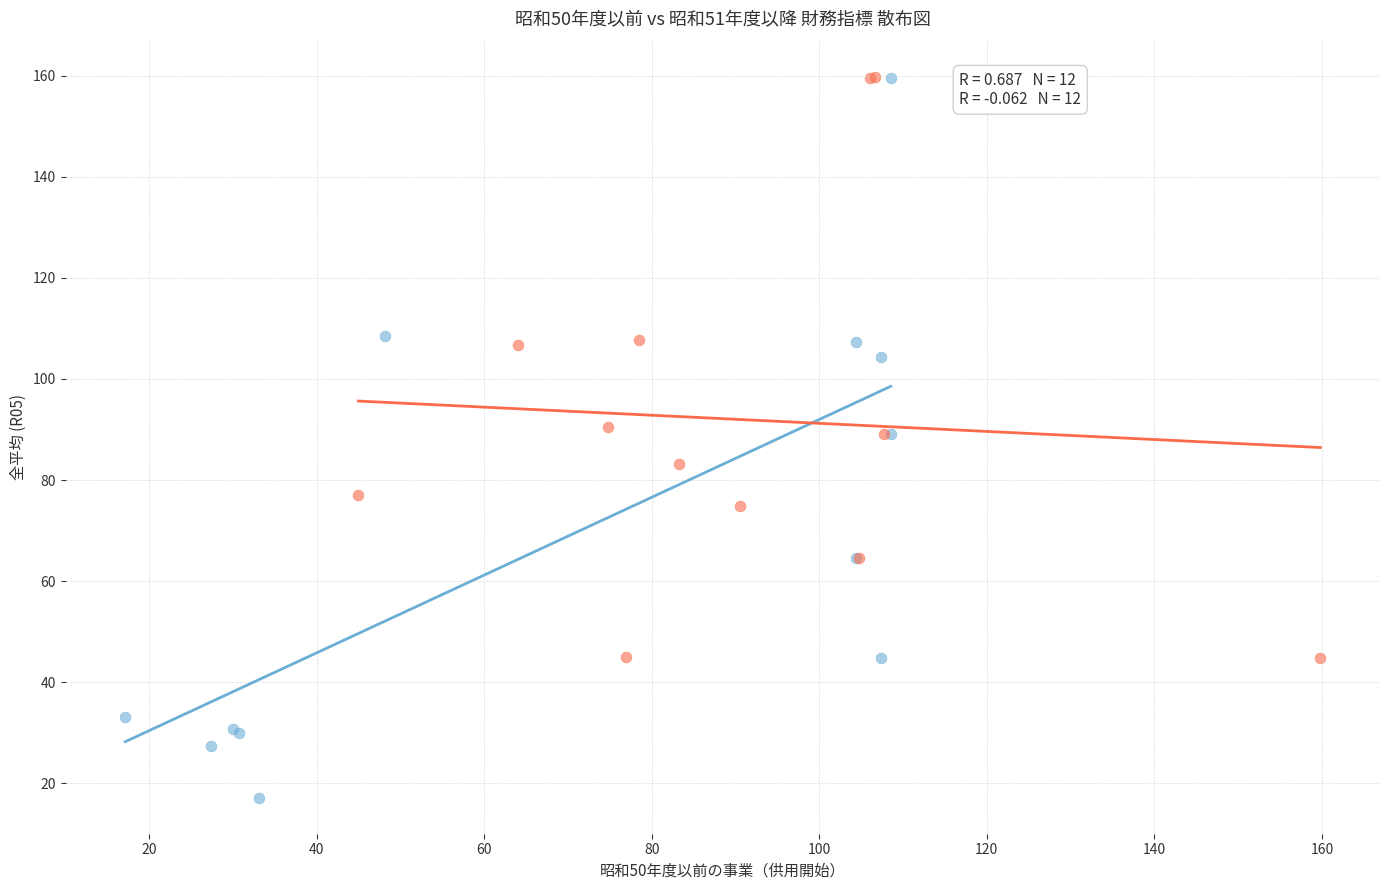

Which series has the widest spread of Y values?

昭和50年度以前の事業